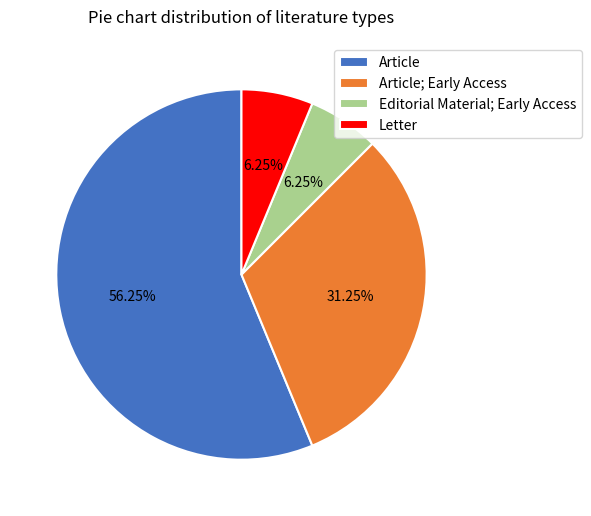

To the nearest percent, what is the combined percentage of Article and Editorial Material; Early Access?

62%